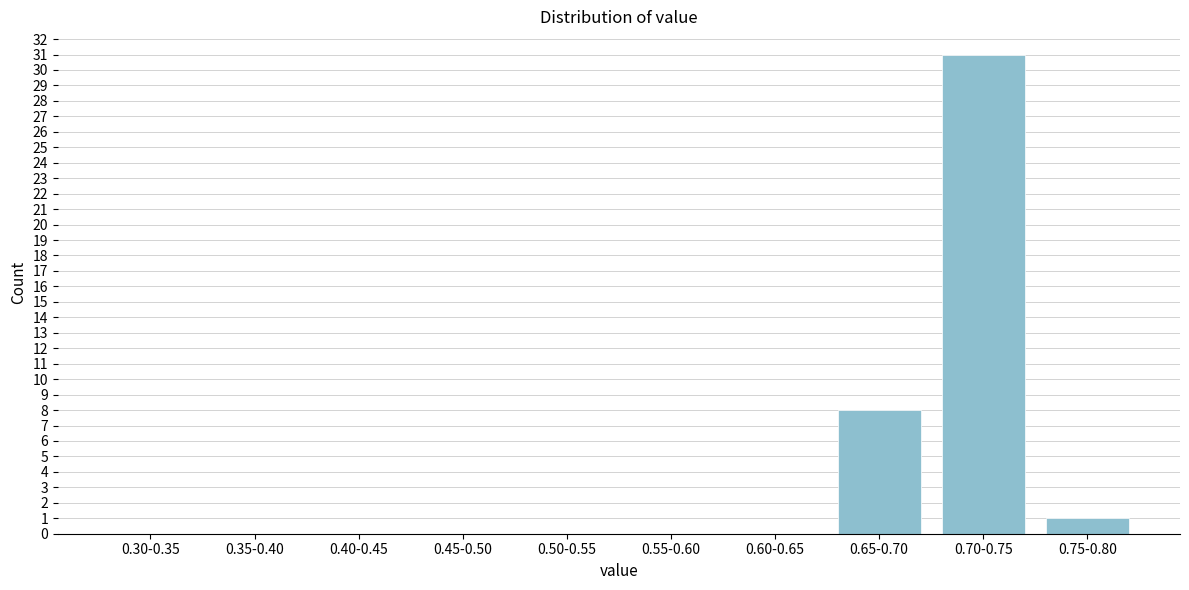

Reading left to right, transcribe all the data shown in this chart.

0.30-0.35=0	0.35-0.40=0	0.40-0.45=0	0.45-0.50=0	0.50-0.55=0	0.55-0.60=0	0.60-0.65=0	0.65-0.70=8	0.70-0.75=31	0.75-0.80=1